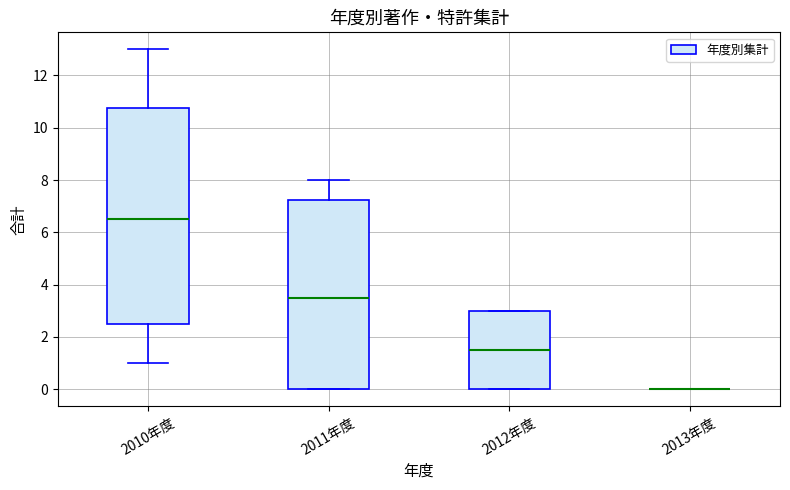

Which box is the tallest, from its lower edge to its upper edge?

2010年度